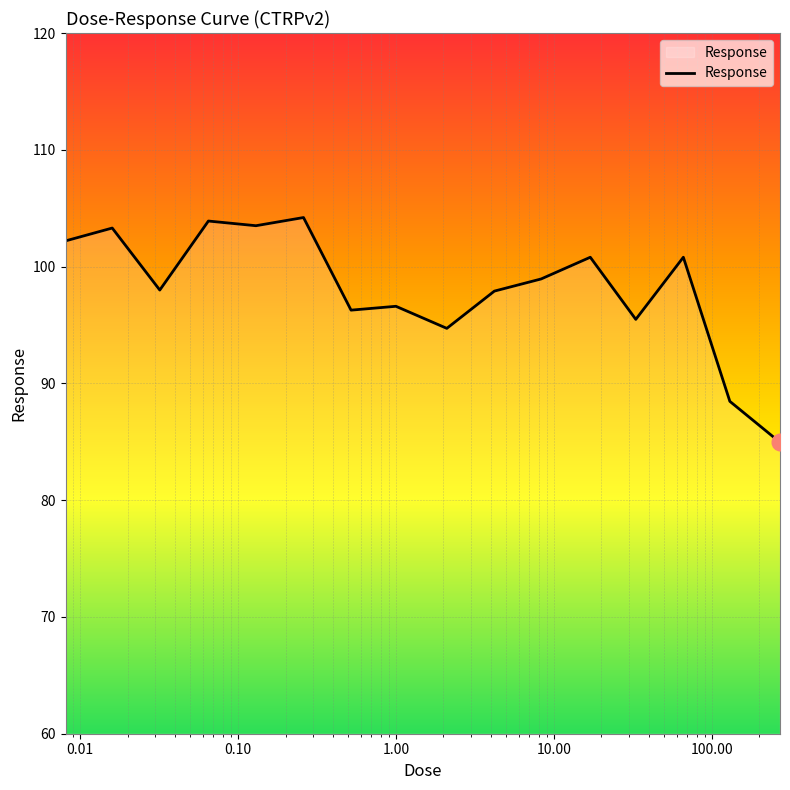

What is the minimum value shown in the chart?

85.0